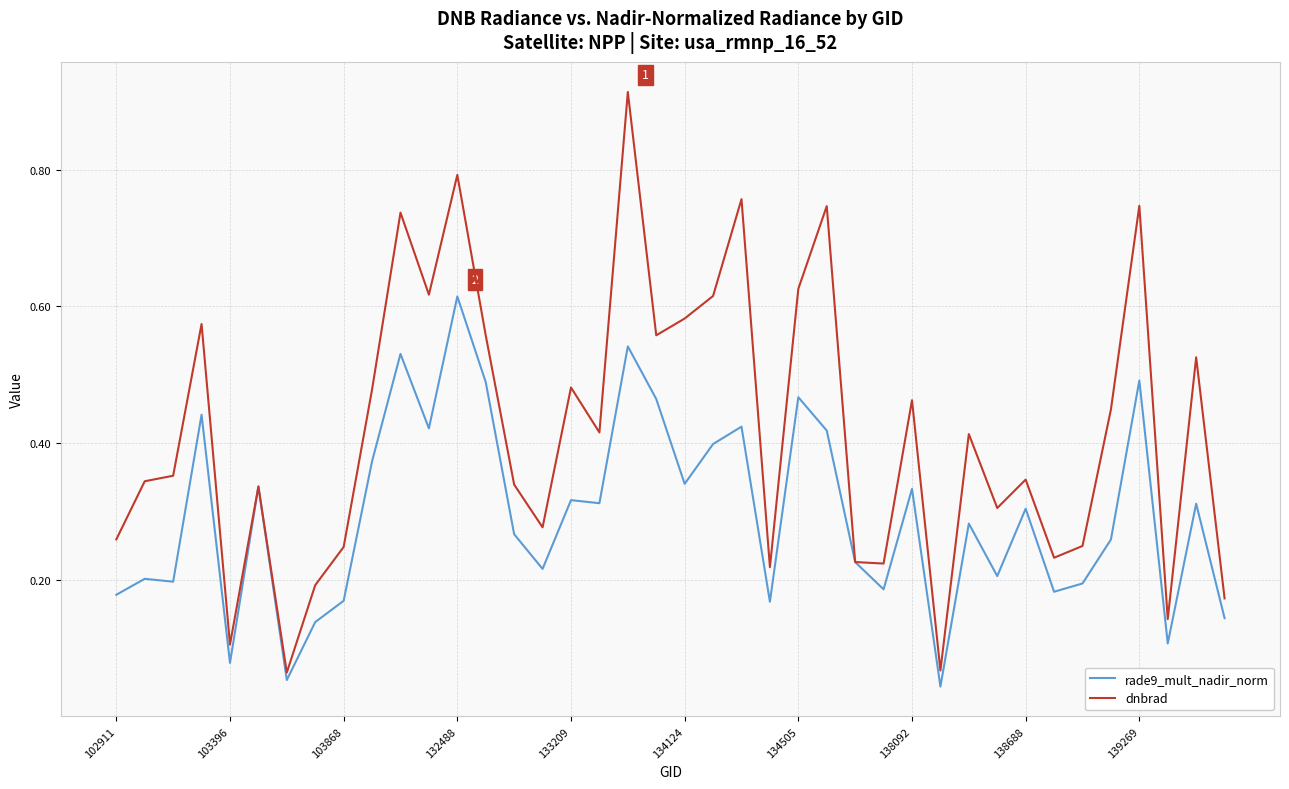

Which series has the largest total across all categories?

dnbrad